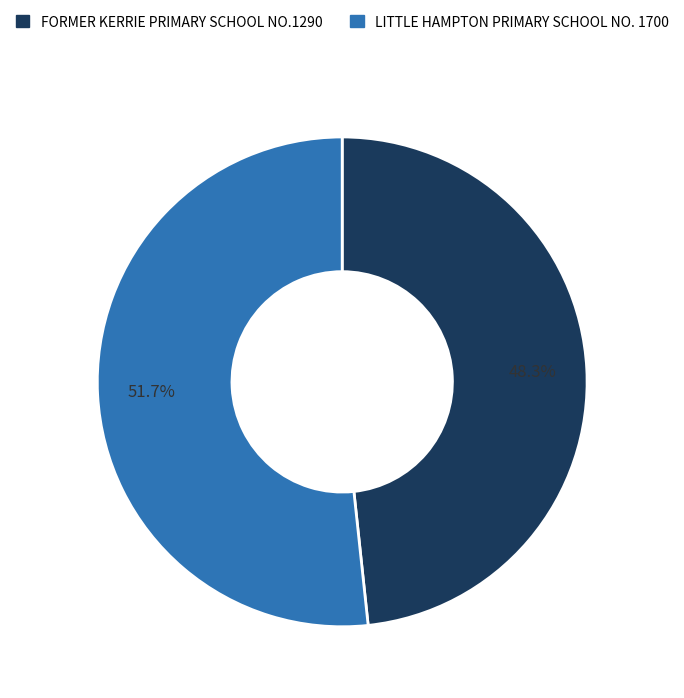

To the nearest percent, what portion does FORMER KERRIE PRIMARY SCHOOL NO.1290 represent?

48%